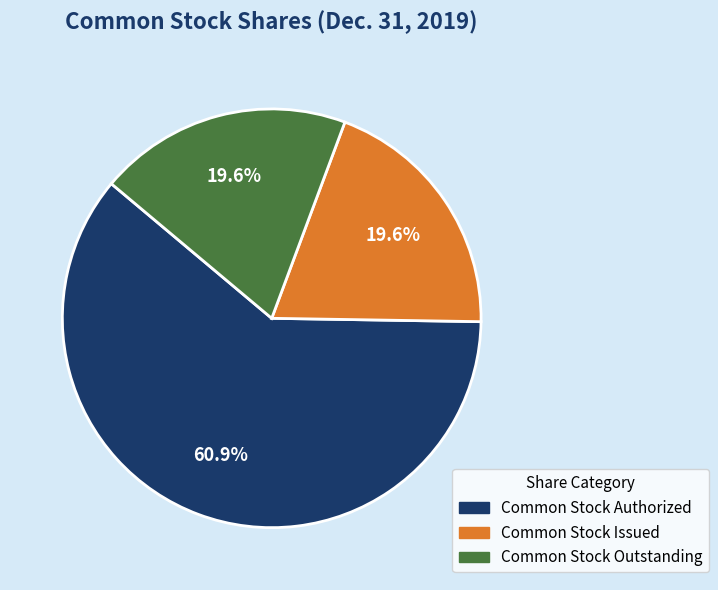

The Common Stock Issued slice represents 20% of the pie. True or false?

True